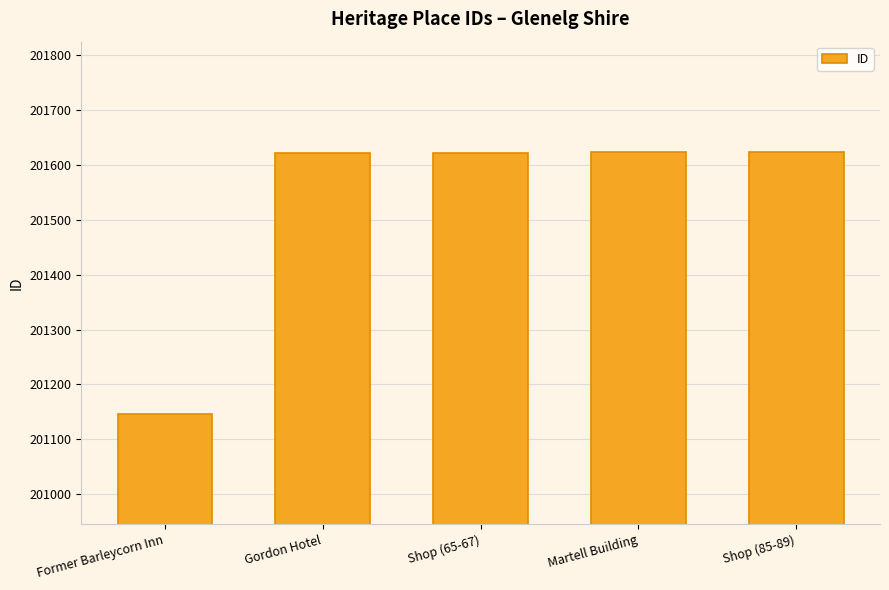

What is the greatest value displayed?

201624